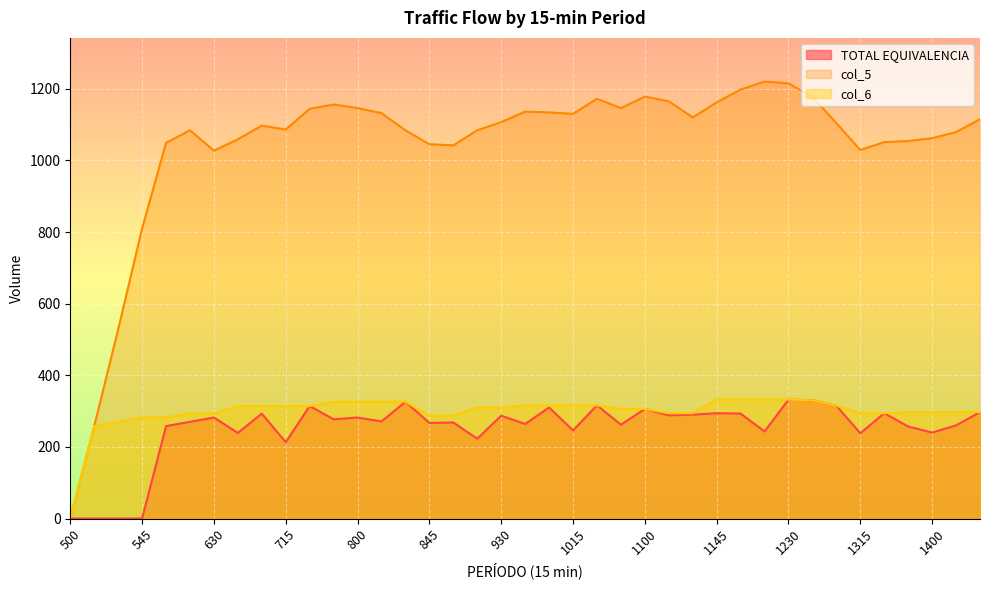

At 900, list the series in order from smallest to largest.

TOTAL EQUIVALENCIA, col_6, col_5